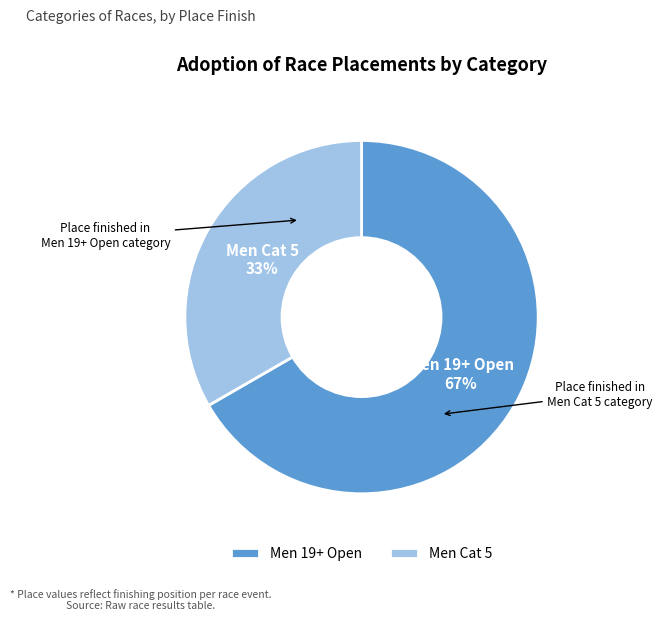

Is Men Cat 5 the majority of the pie?

No